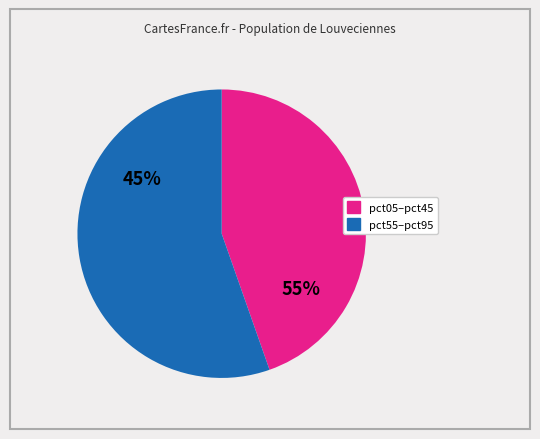

Which slice is the largest?

pct95